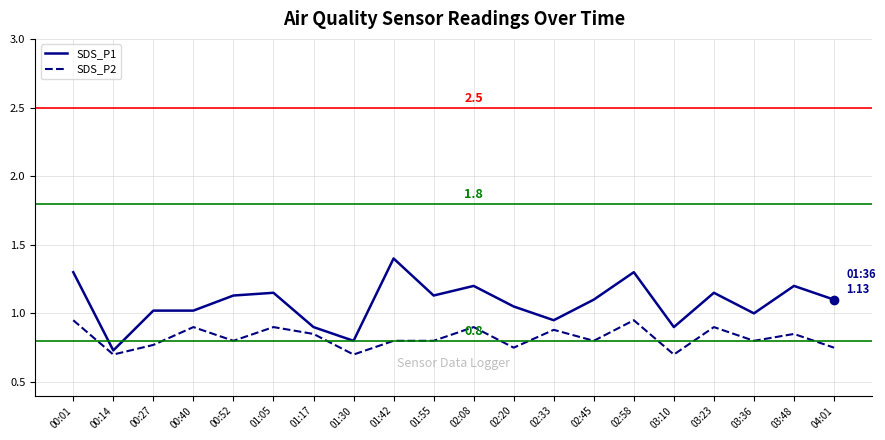

At which label does SDS_P1 reach its peak?

01:42